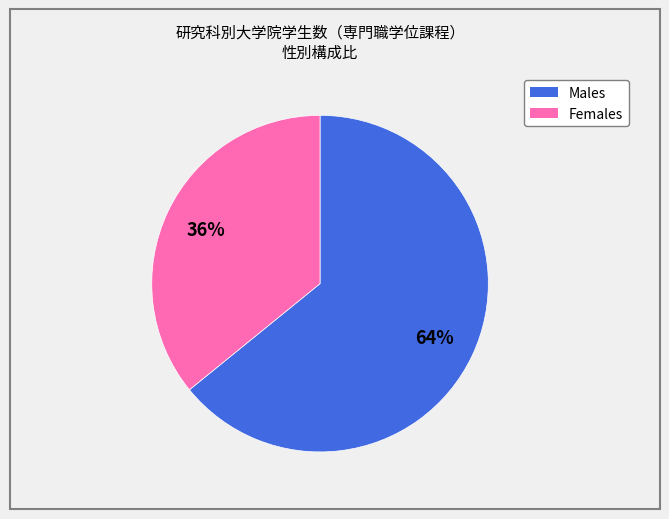

To the nearest percent, what is the average slice percentage?

50%